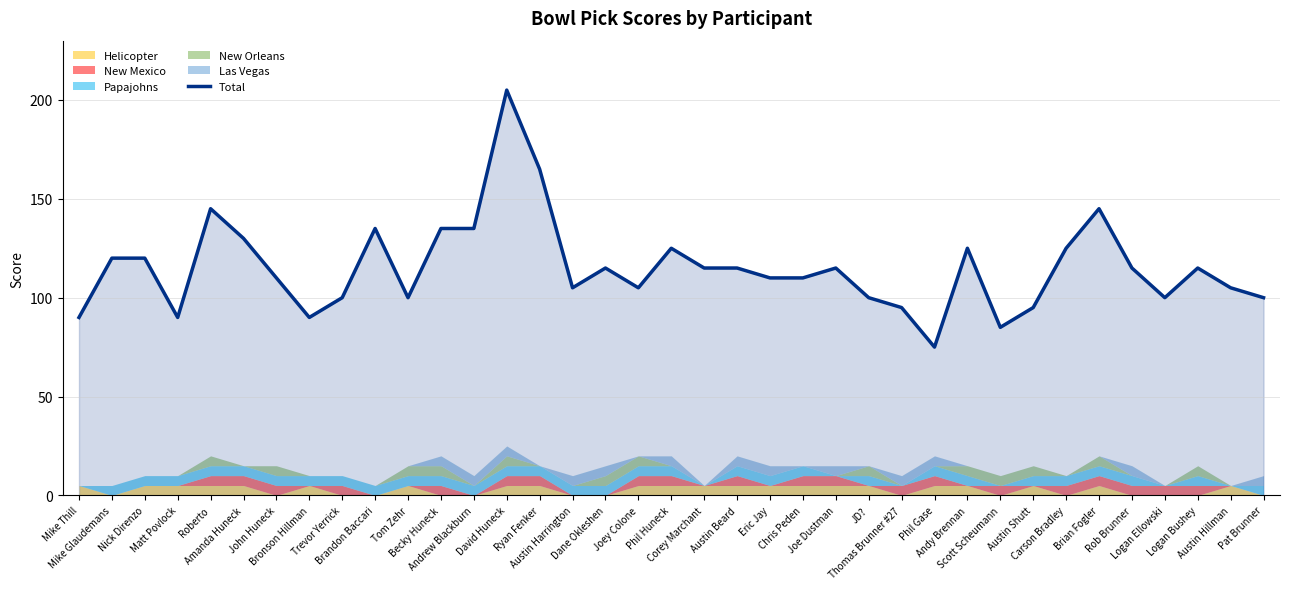

List the labels in order of value, smallest first.

Phil Gase, Scott Scheumann, Mike Thill, Matt Povlock, Bronson Hillman, Thomas Brunner #27, Austin Shutt, Trevor Yerrick, Tom Zehr, JD?, Logan Ellowski, Pat Brunner, Austin Harrington, Joey Colone, Austin Hillman, John Huneck, Eric Jay, Chris Peden, Dane Okleshen, Corey Marchant, Austin Beard, Joe Dustman, Rob Brunner, Logan Bushey, Mike Glaudemans, Nick Direnzo, Phil Huneck, Andy Brennan, Carson Bradley, Amanda Huneck, Brandon Baccari, Becky Huneck, Andrew Blackburn, Roberto, Brian Fogler, Ryan Fenker, David Huneck